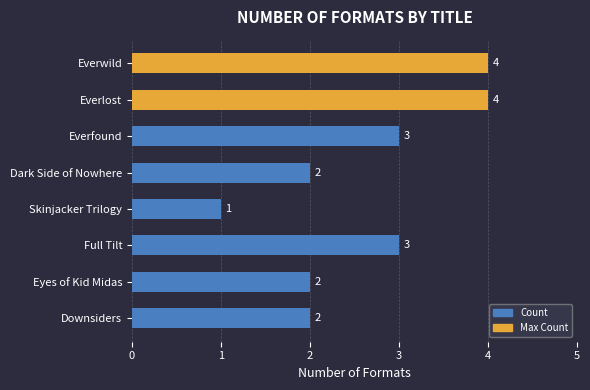

True or false: the data shows 1 at Skinjacker Trilogy.

True